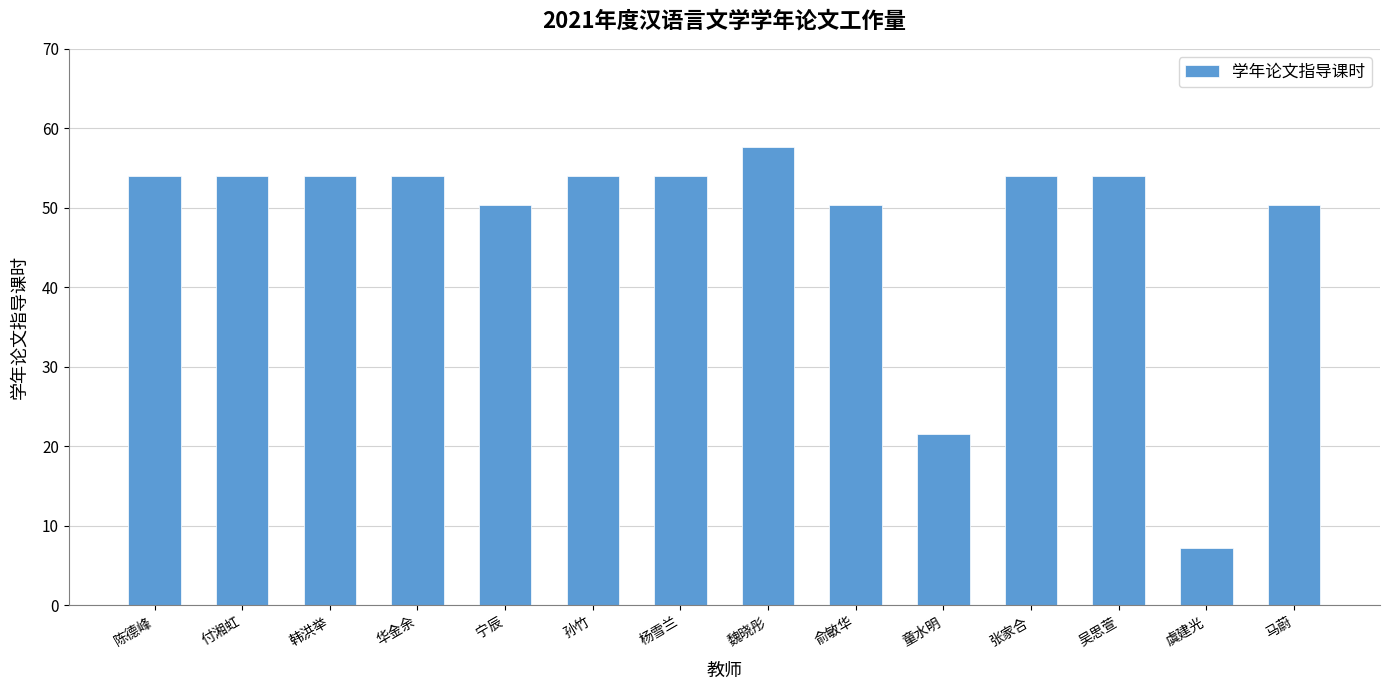

What is the average value?

47.8